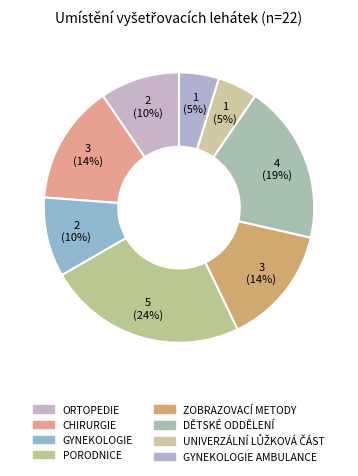

Count the number of slices in the pie.

8